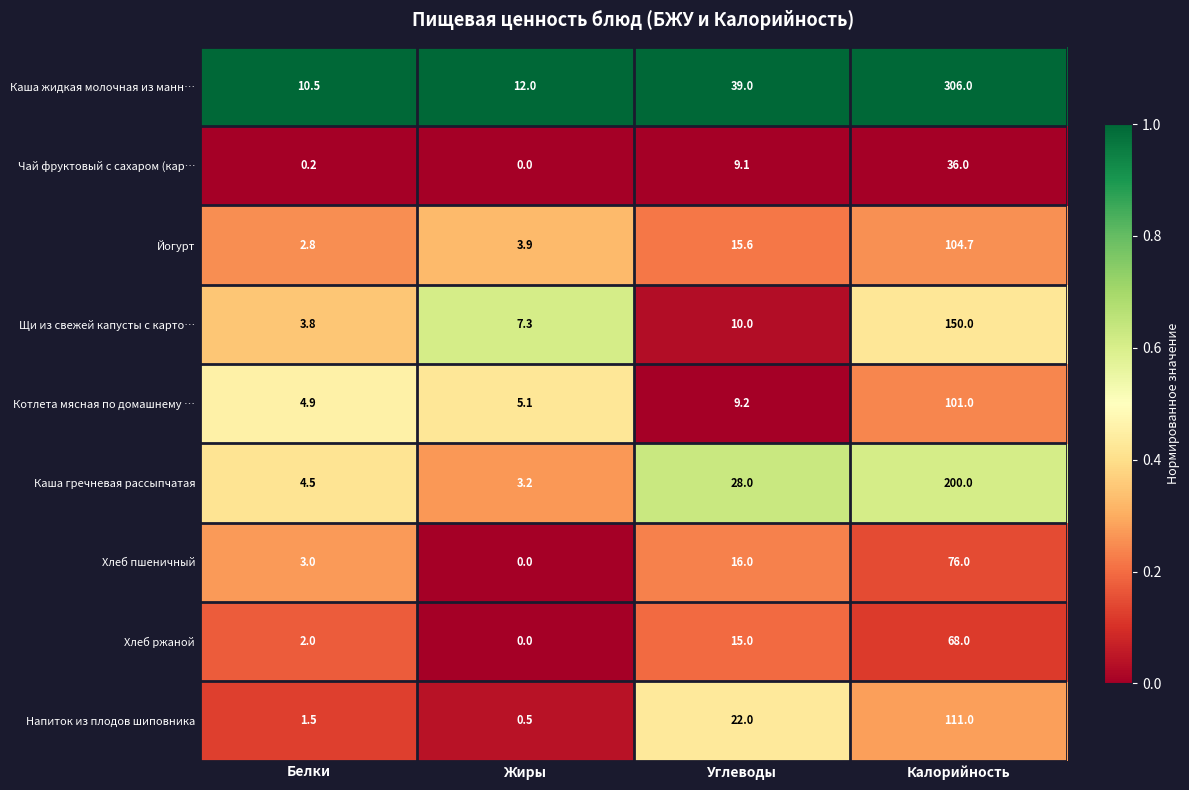

What is the difference between the Хлеб пшеничный values at Углеводы and Калорийность?

60.0